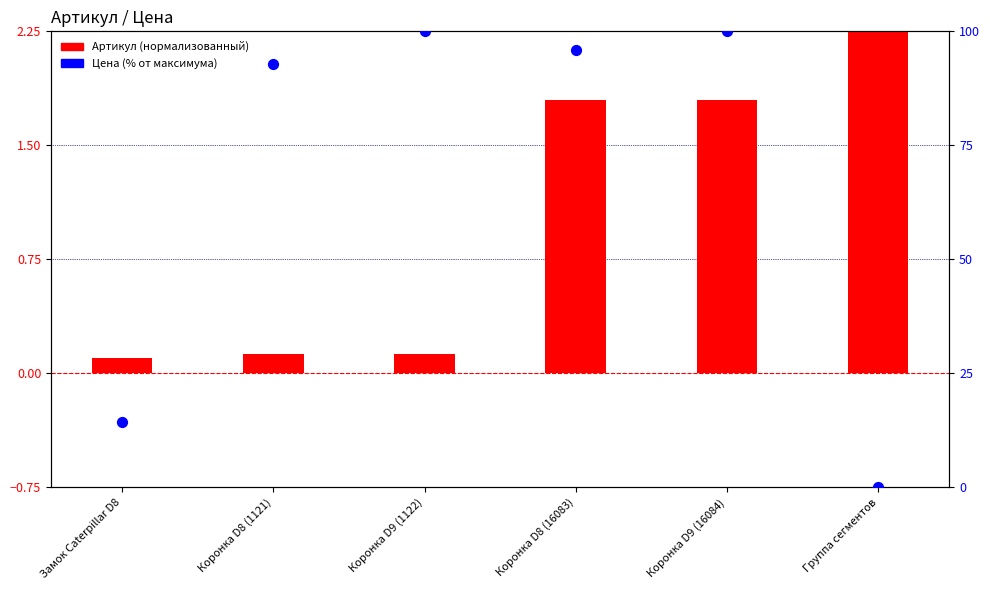

Which series reaches the maximum Y coordinate?

Цена (% от макс.)